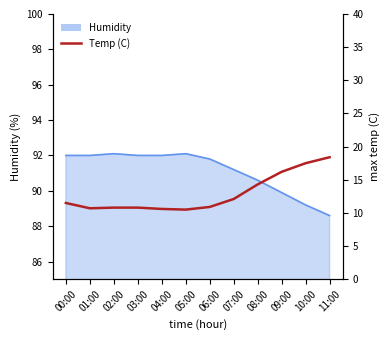

The chart shows a value of 10.6 at 04:00. True or false?

True